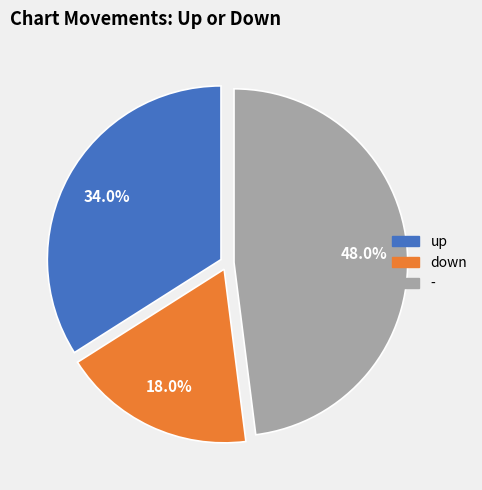

What percentage is the down slice, to the nearest percent?

18%